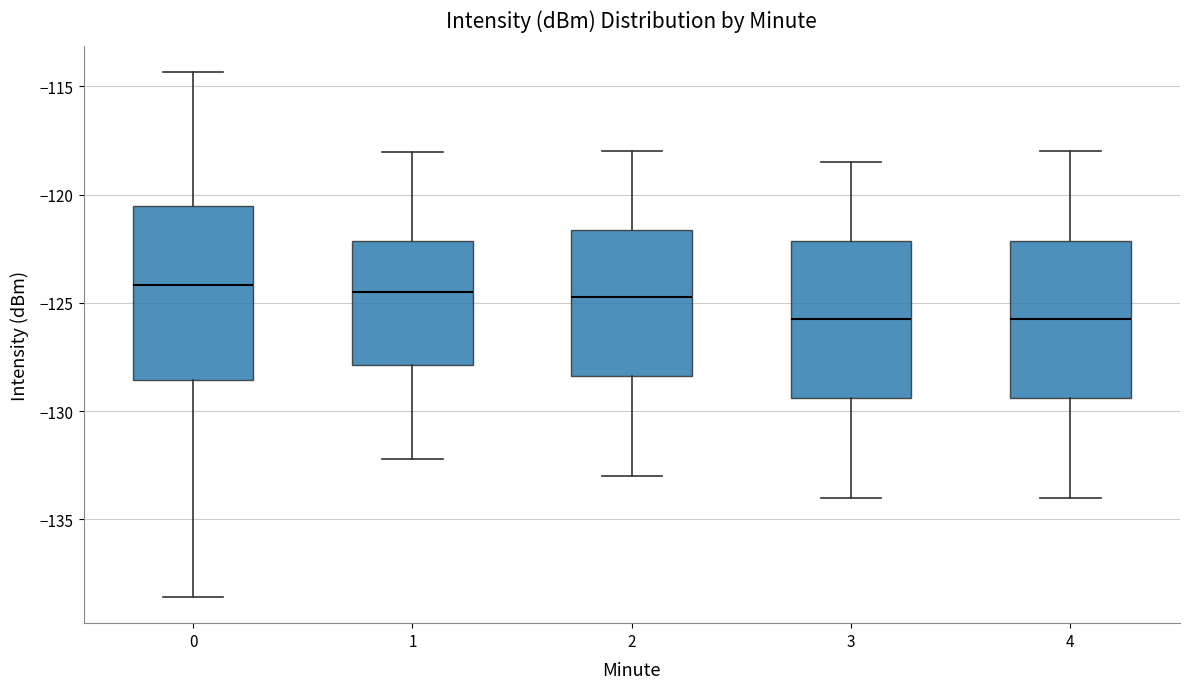

Reading left to right, read every box against the y-axis: the position of its median line, the range the box covers, and the ends of its whiskers. The values are not printed on the chart, so give them approximately, as read against the axis.

0: median -124.0, box -128.5 to -120.5, whiskers -138.5 to -114.5
1: median -124.5, box -128.0 to -122.0, whiskers -132.0 to -118.0
2: median -124.5, box -128.5 to -121.5, whiskers -133.0 to -118.0
3: median -125.5, box -129.5 to -122.0, whiskers -134.0 to -118.5
4: median -125.5, box -129.5 to -122.0, whiskers -134.0 to -118.0